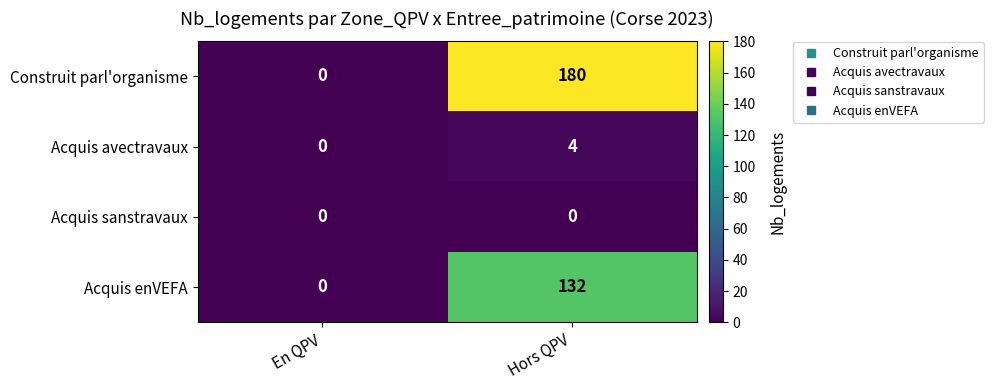

Which series has the largest total across all categories?

Construit parl'organisme